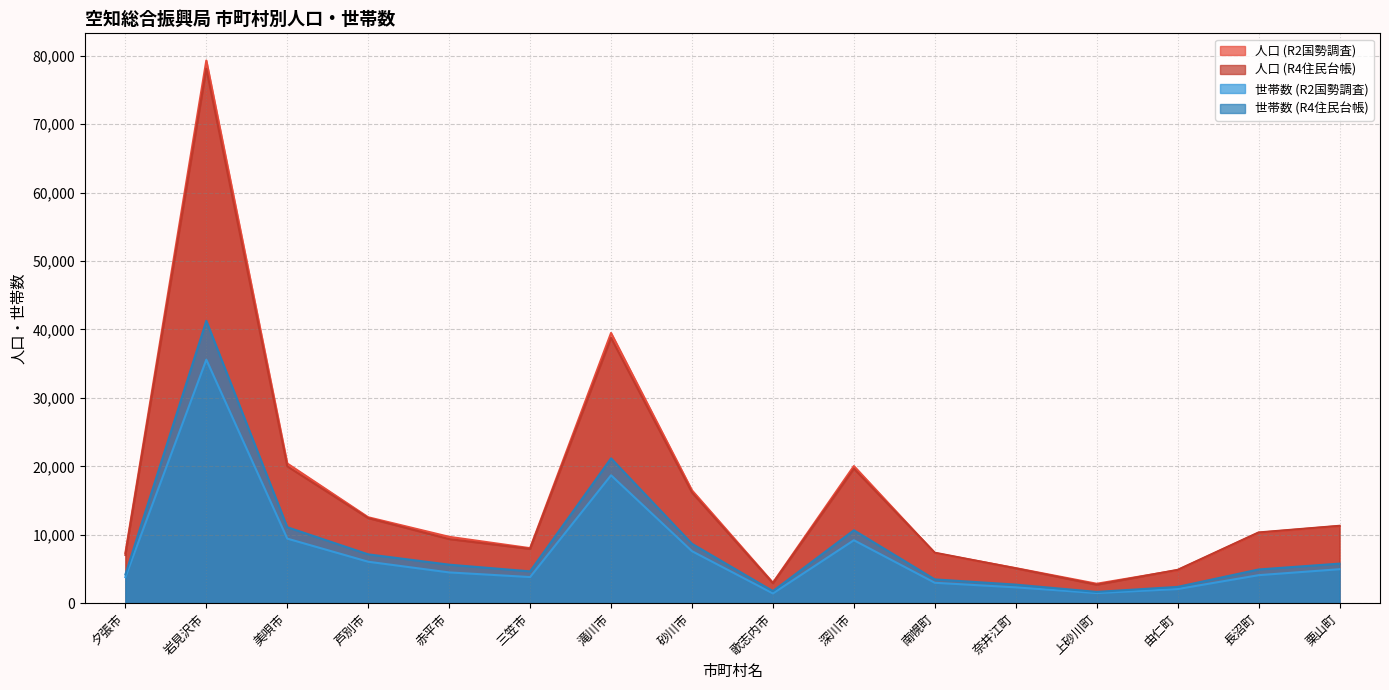

What is the difference between the 世帯数 (R4住民台帳) values at 三笠市 and 芦別市?

2486